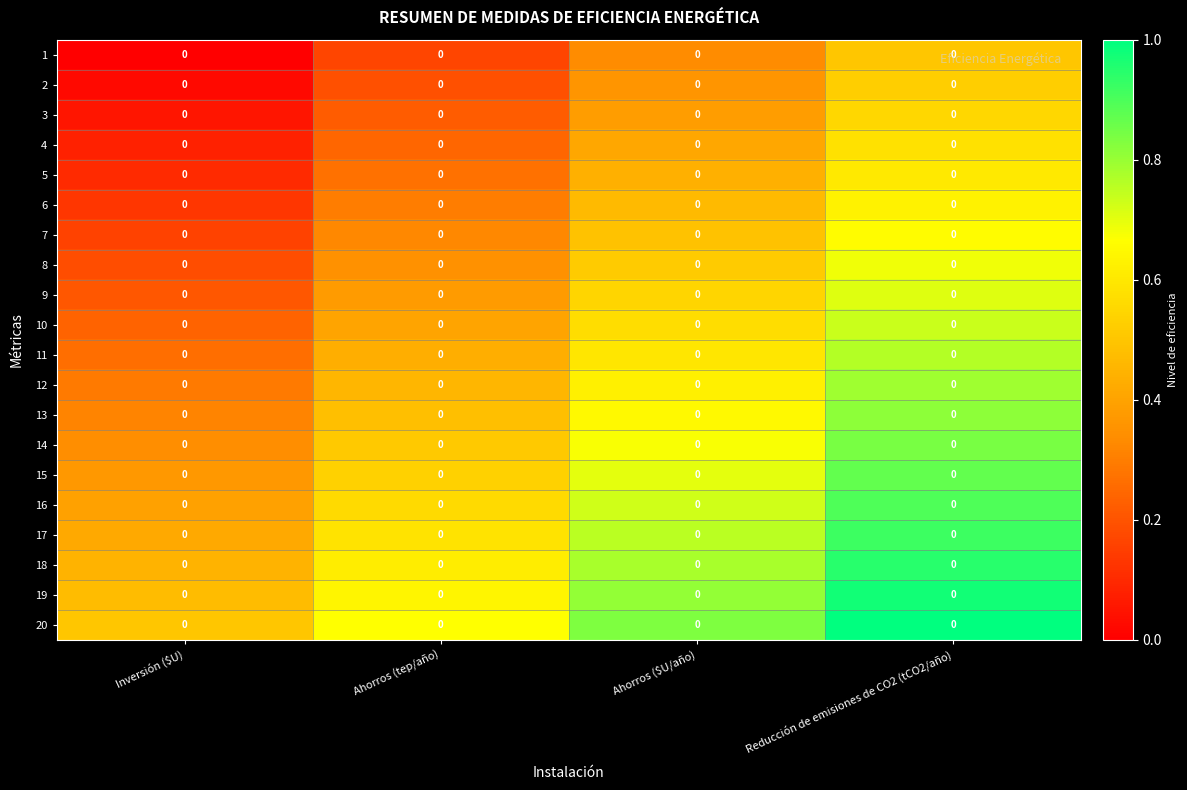

What is the greatest value displayed?

1.0